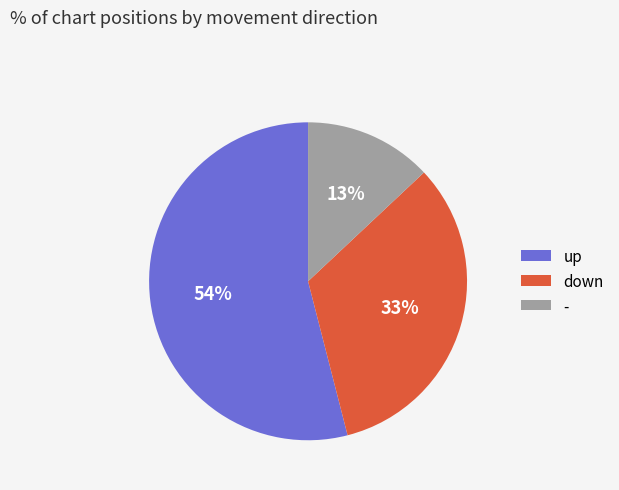

Do - and up together represent more than half of the pie?

Yes